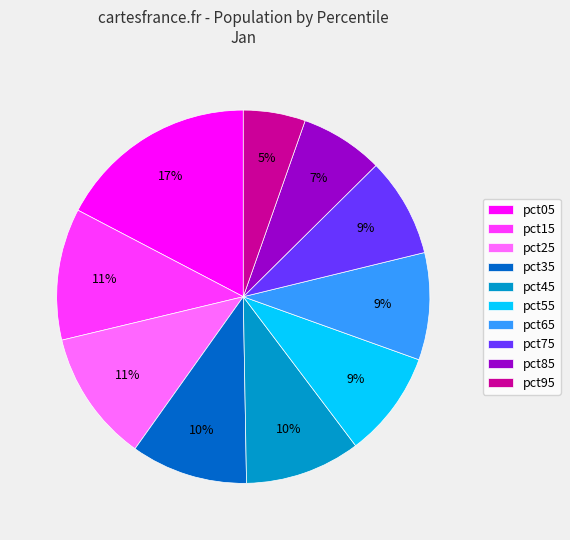

To the nearest percent, what portion does pct75 represent?

9%